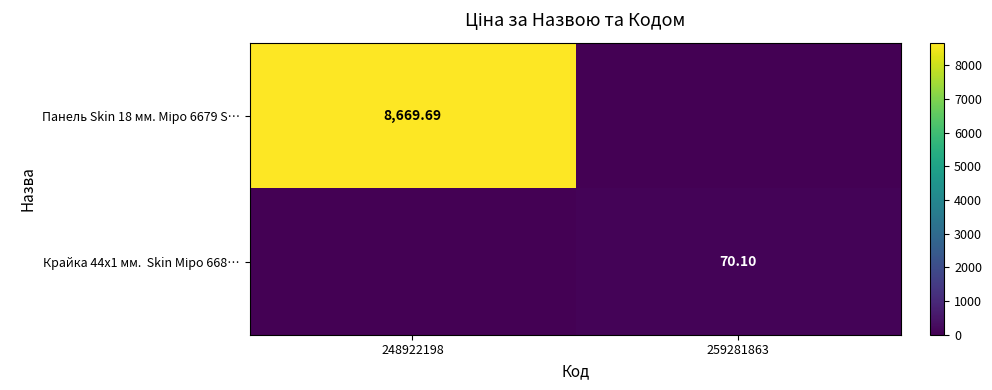

What is the difference between the highest and lowest values at 248922198?

8669.7